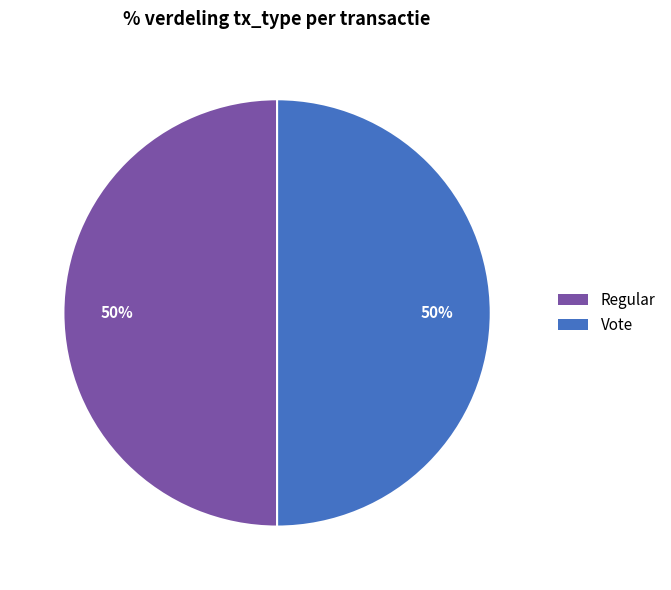

Count the number of slices in the pie.

2